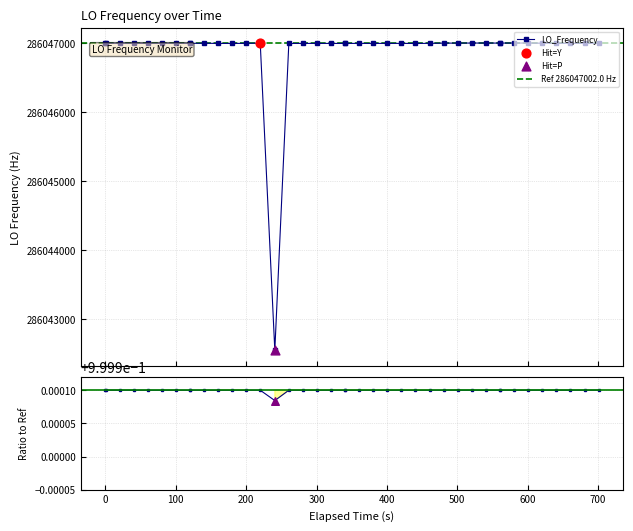

What is the lowest value of the LO_Frequency series?

286042545.3